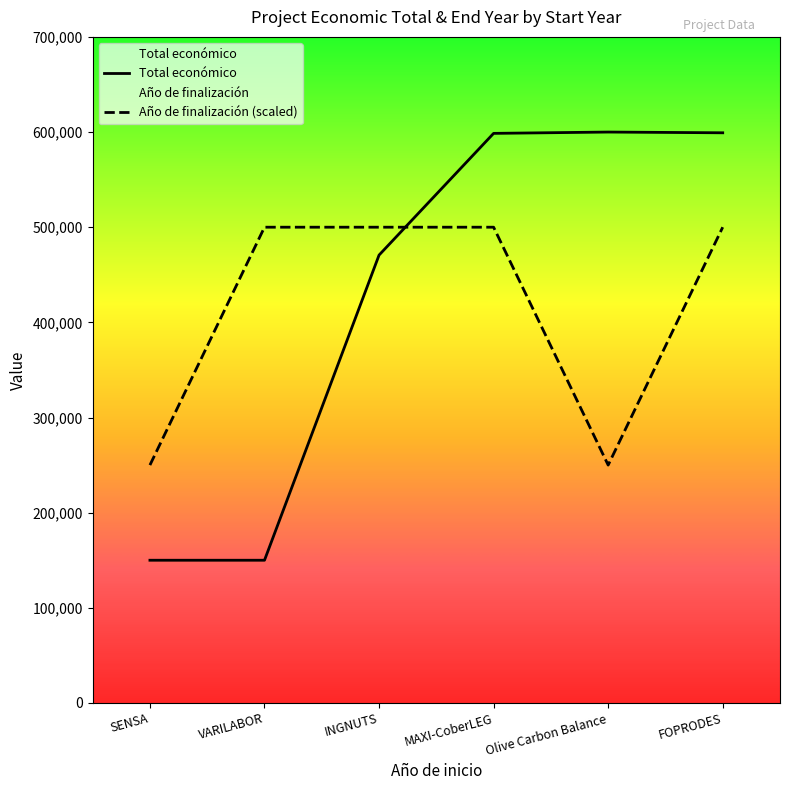

The value of Total económico at SENSA is 104532. True or false?

False